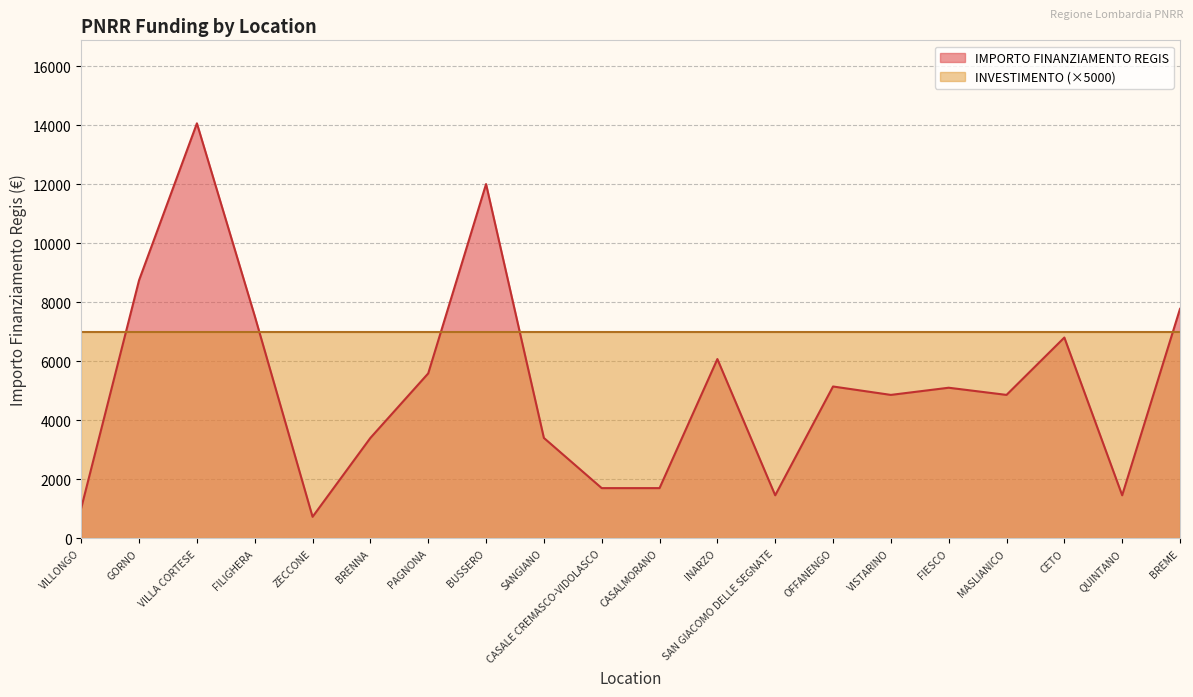

Between BUSSERO and VISTARINO, which is larger?

BUSSERO